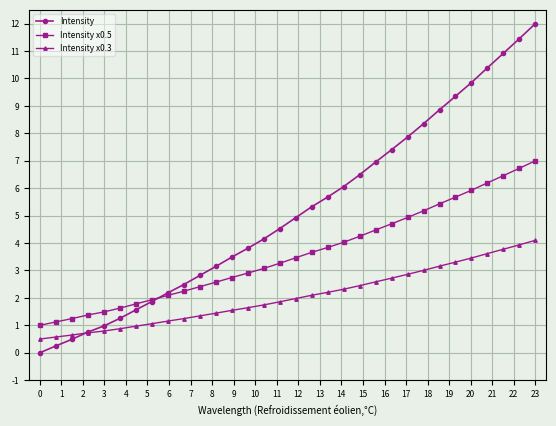

List the series in order of their peak value, highest first.

Intensity, Intensity x0.5, Intensity x0.3